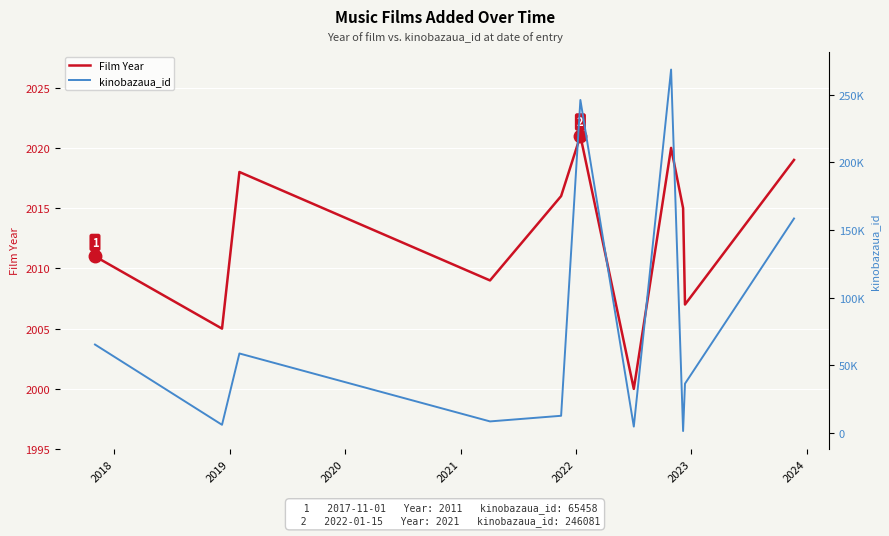

What is the lowest value of the kinobazaua_id series?

1558